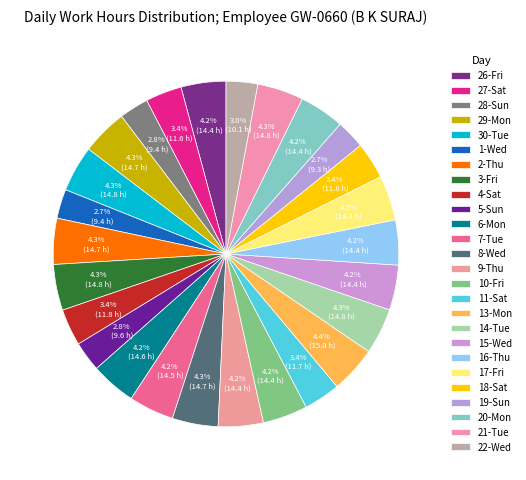

Combined, do 15-Wed and 29-Mon account for over 50%?

No